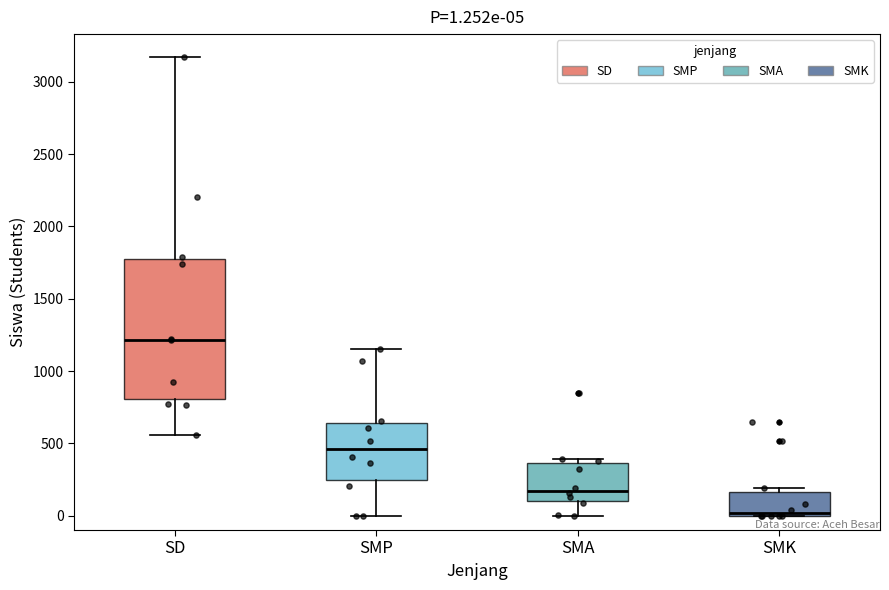

Which box has the highest median line?

SD